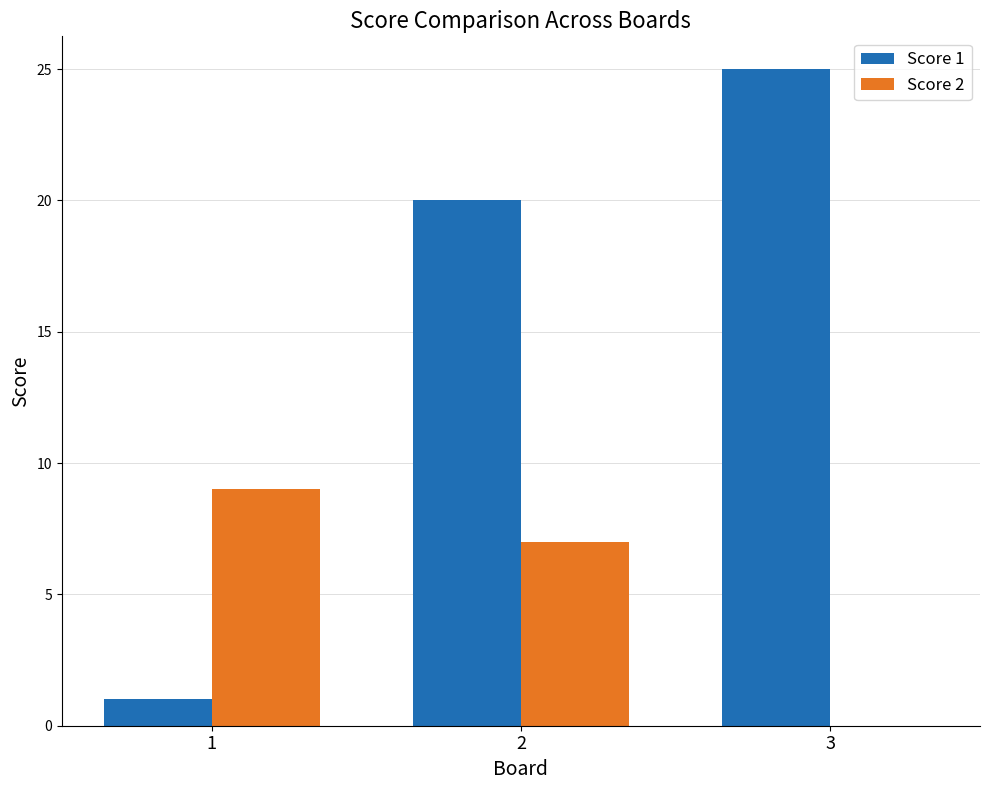

How many groups of bars are there?

3